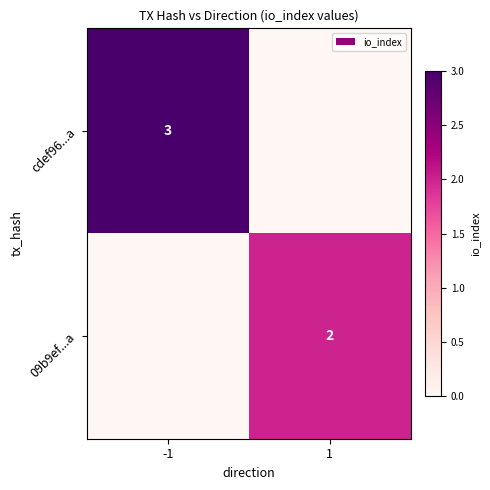

True or false: 09b9ef...a has a value of 2 at 1.

True